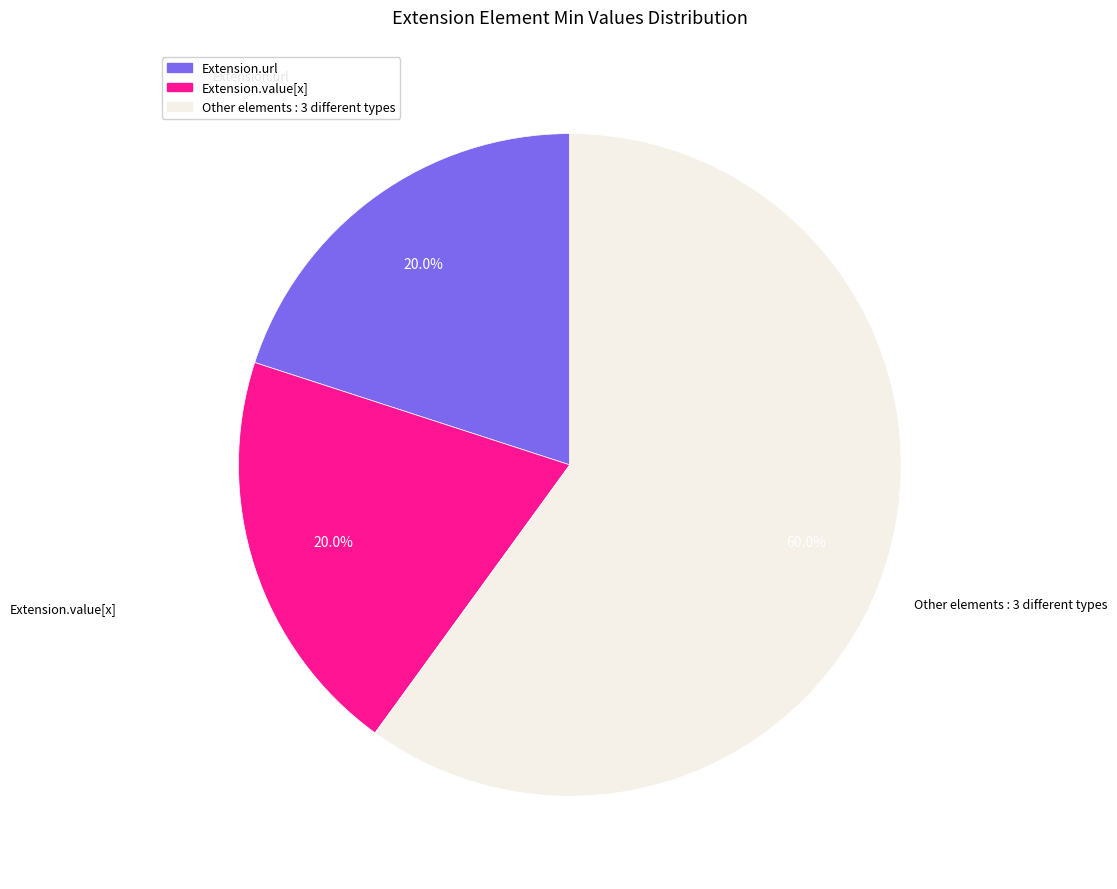

Count the number of slices in the pie.

3